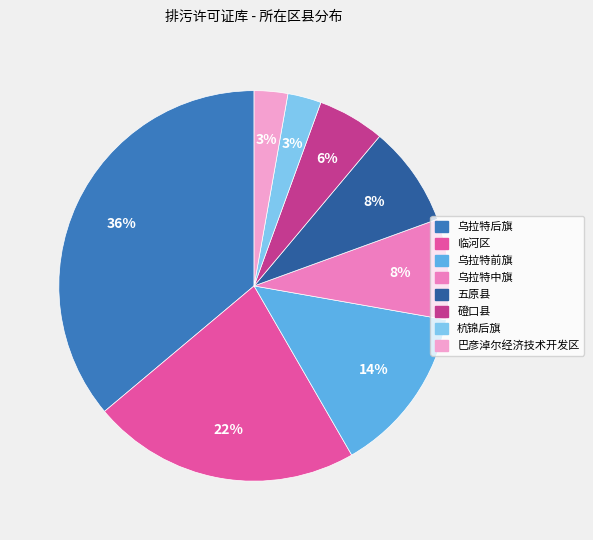

Is it true that 乌拉特前旗 is 14% of the pie?

True